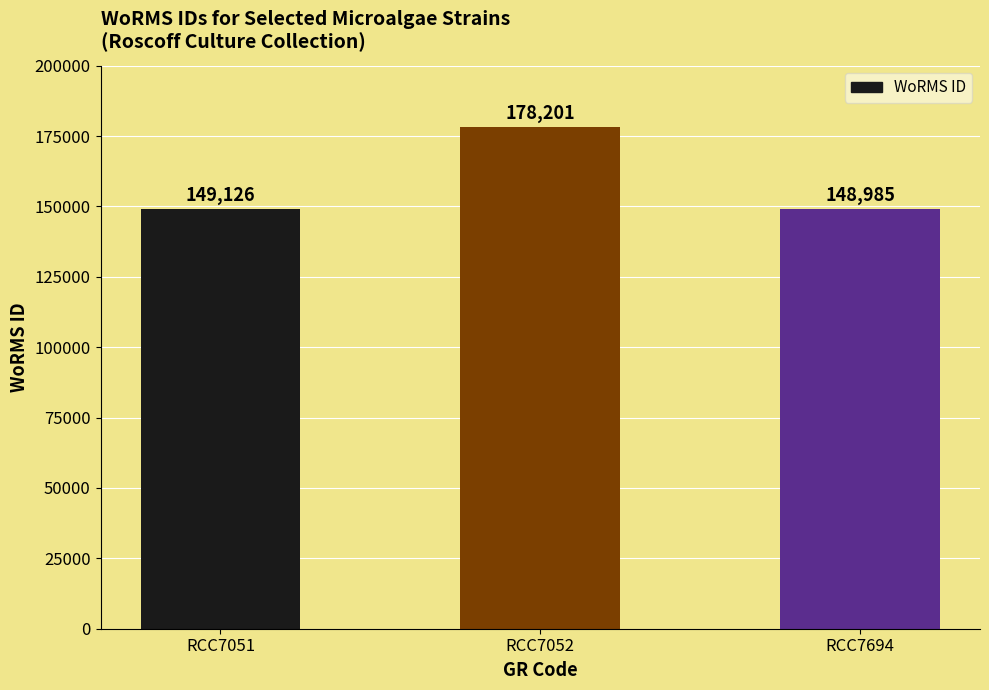

How many values are below 149126?

1